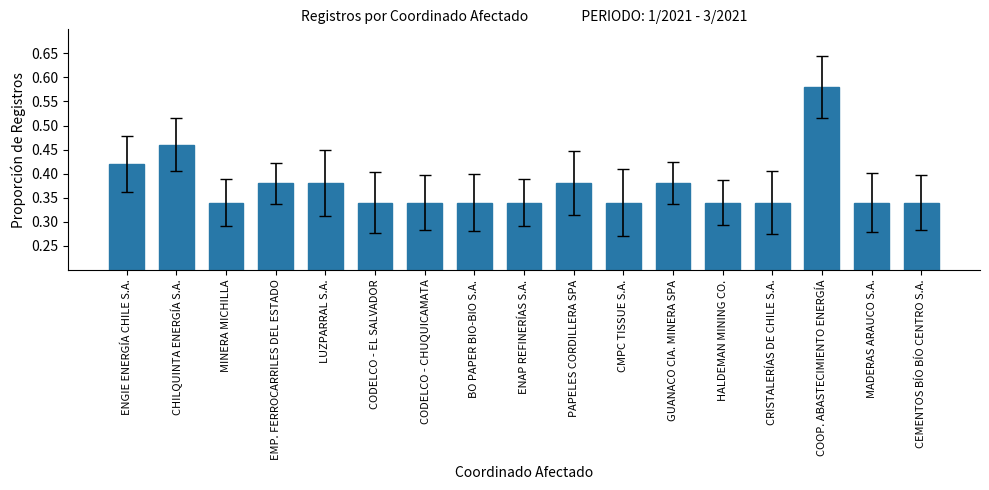

True or false: the data shows 0.2 at CMPC TISSUE S.A..

False